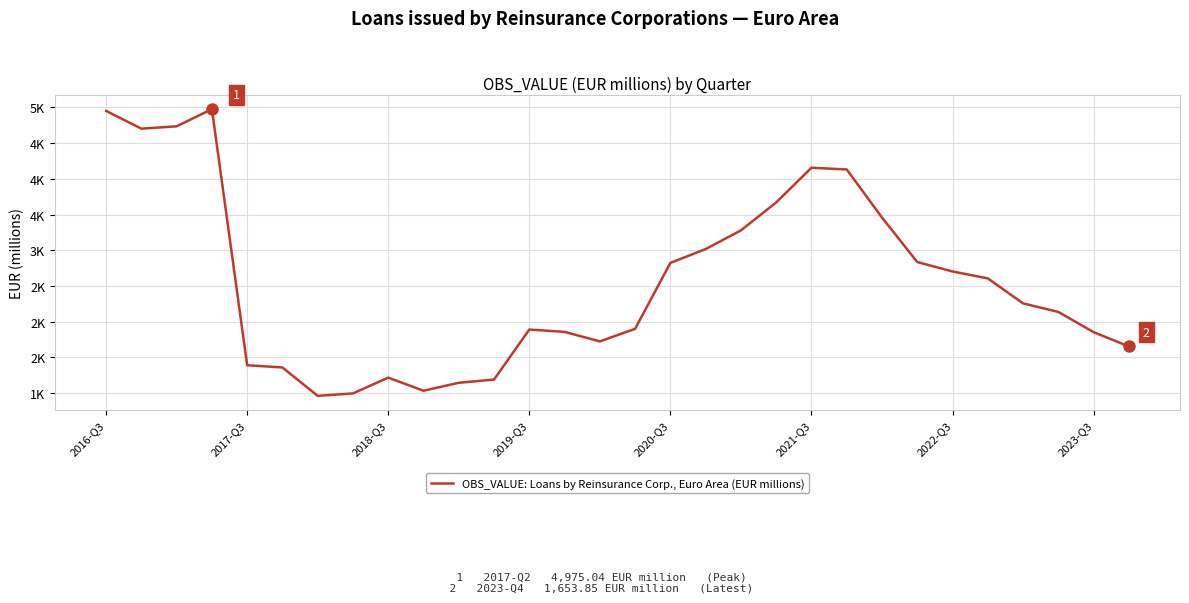

Does the chart have visible grid lines?

Yes